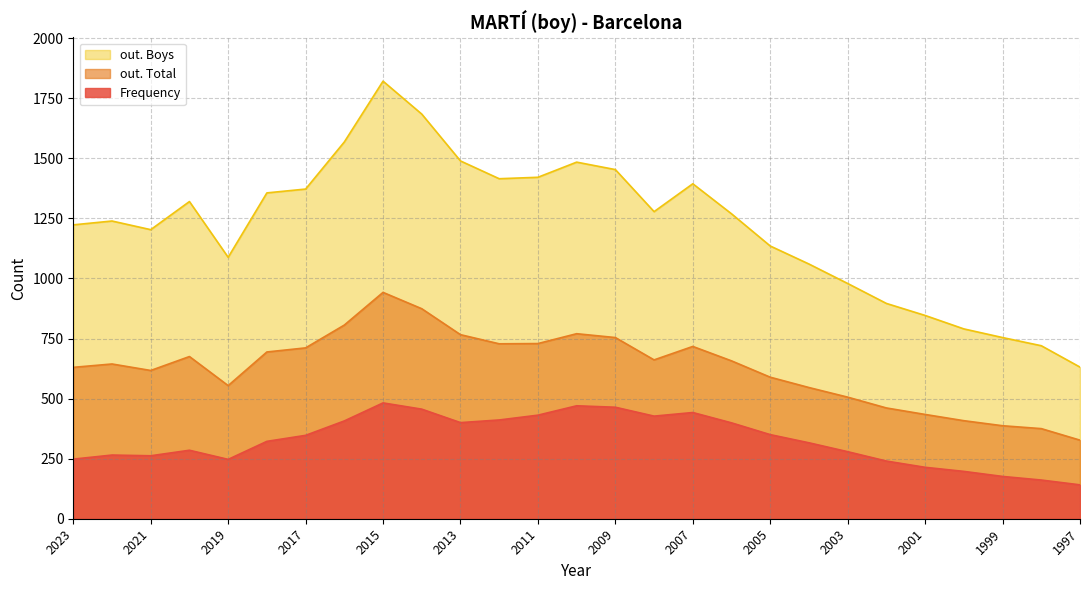

Reading right to left, list all the values displayed in this chart.

Frequency: 141	161	176	197	214	240	279	316	350	399	442	427	464	470	431	411	400	456	482	407	347	322	247	285	262	265	248
out. Total: 327	375	387	408	434	461	506	546	589	657	717	661	754	770	729	728	766	874	942	806	711	694	554	675	617	644	630
out. Boys: 631	720	754	790	846	896	979	1060	1135	1269	1394	1278	1453	1484	1421	1415	1489	1684	1821	1568	1372	1356	1088	1320	1203	1239	1223